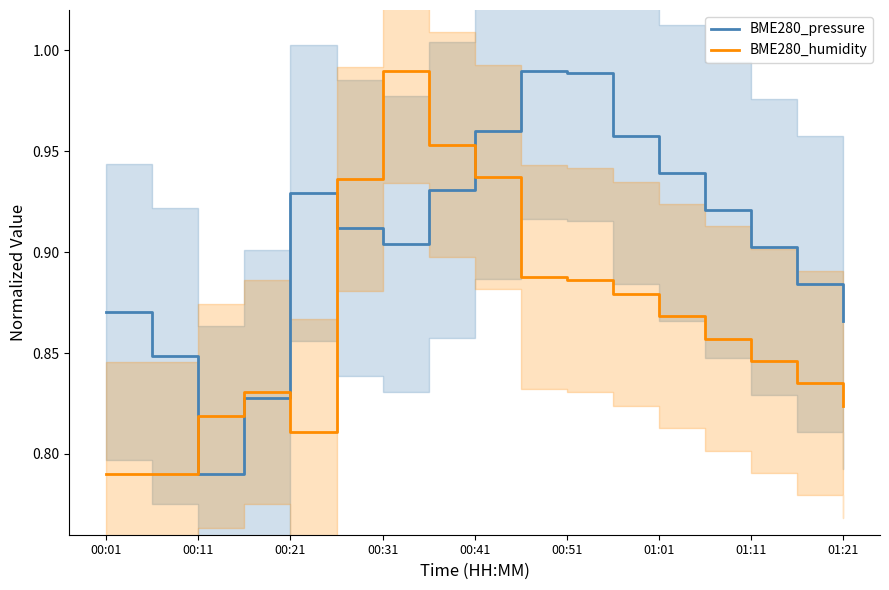

Count the number of data series in this chart.

2